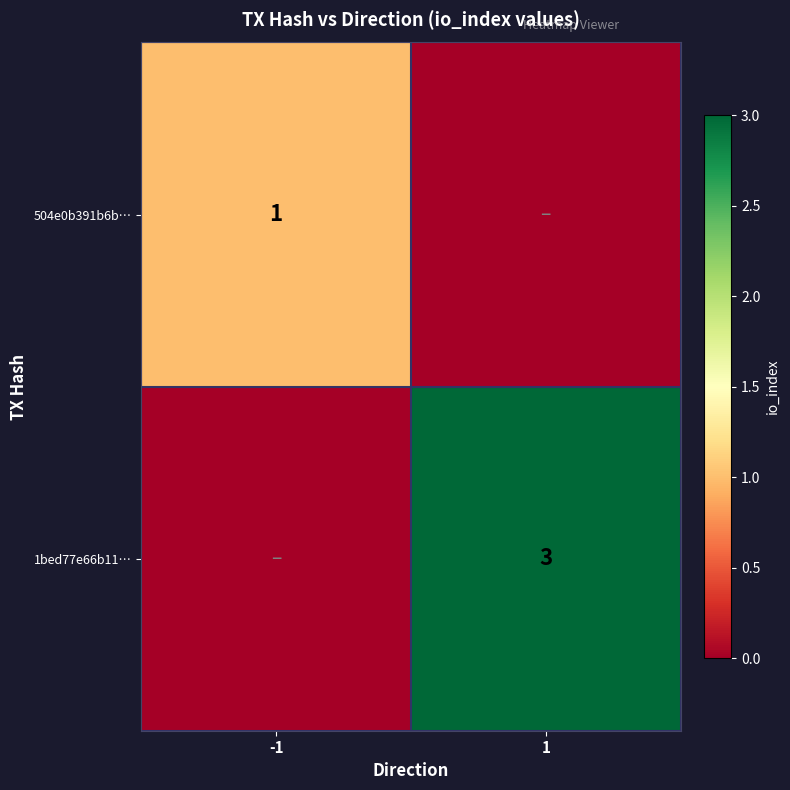

True or false: 504e0b391b6b… has a value of 1 at -1.

True